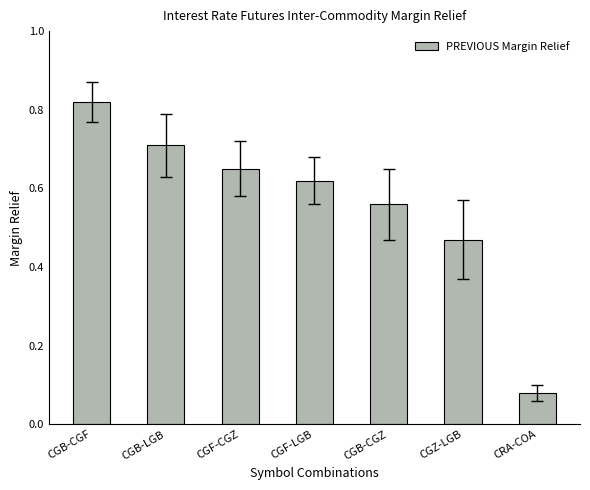

List the labels in order of value, largest first.

CGB-CGF, CGB-LGB, CGF-CGZ, CGF-LGB, CGB-CGZ, CGZ-LGB, CRA-COA